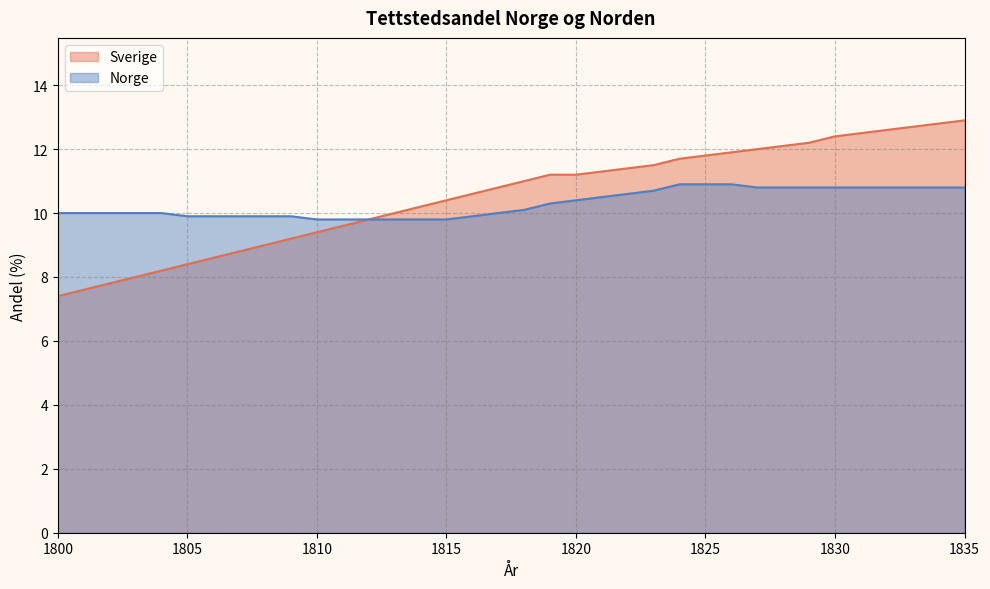

Which label corresponds to the largest value in the chart?

1835